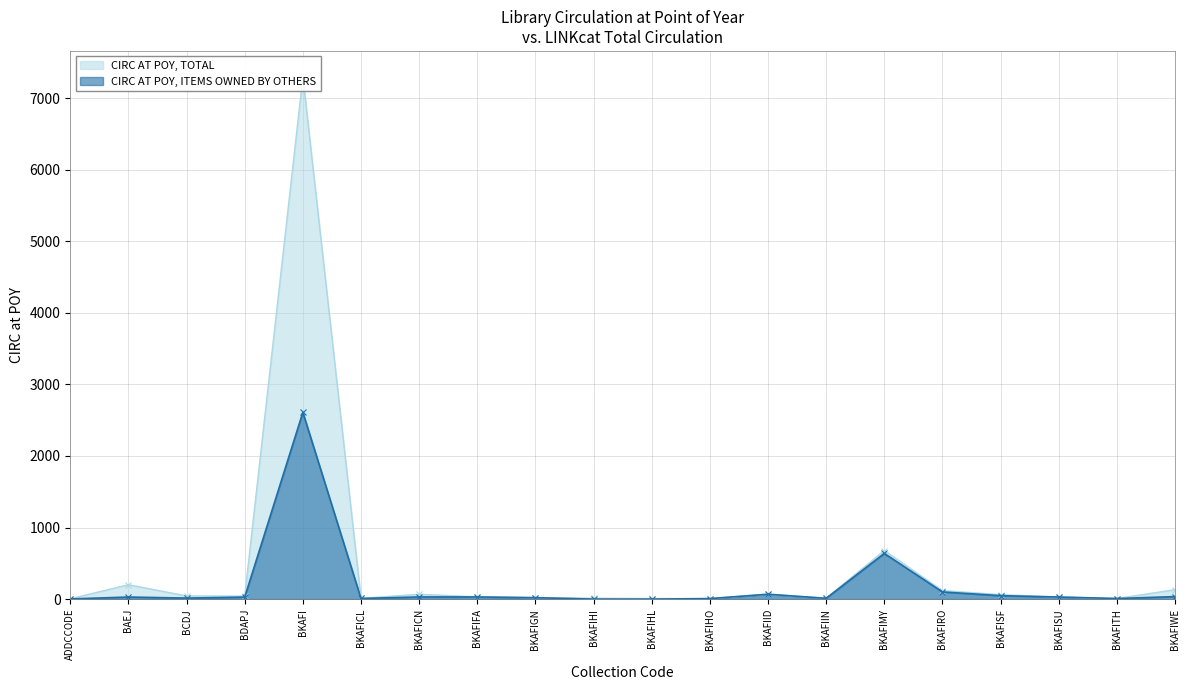

How many values in the CIRC AT POY, TOTAL series are below 42?

10